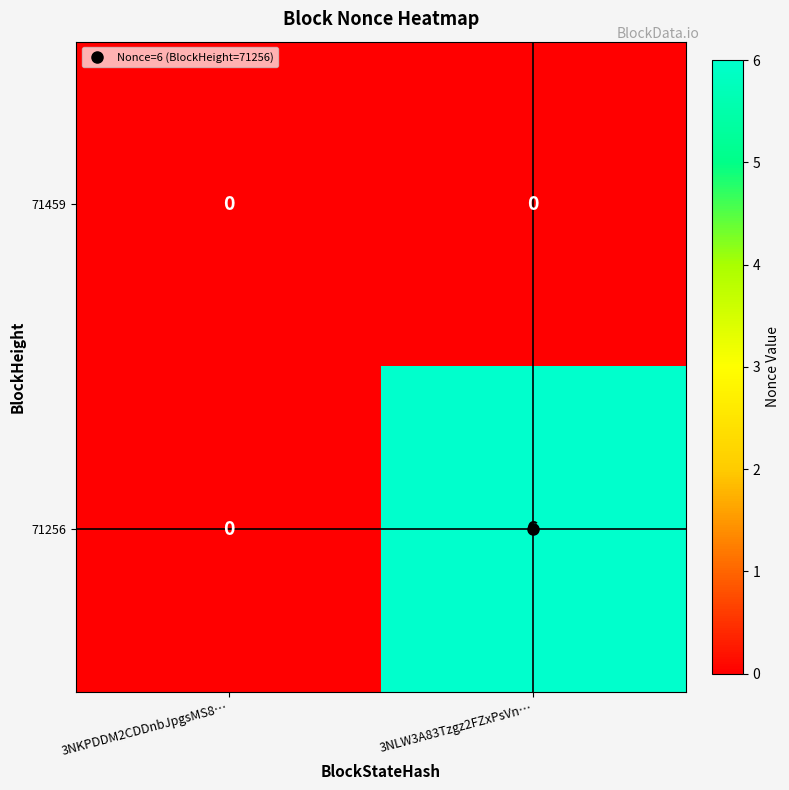

Where is 71256 nearest to the value 3?

3NKPDDM2CDDnbJpgsMS8…